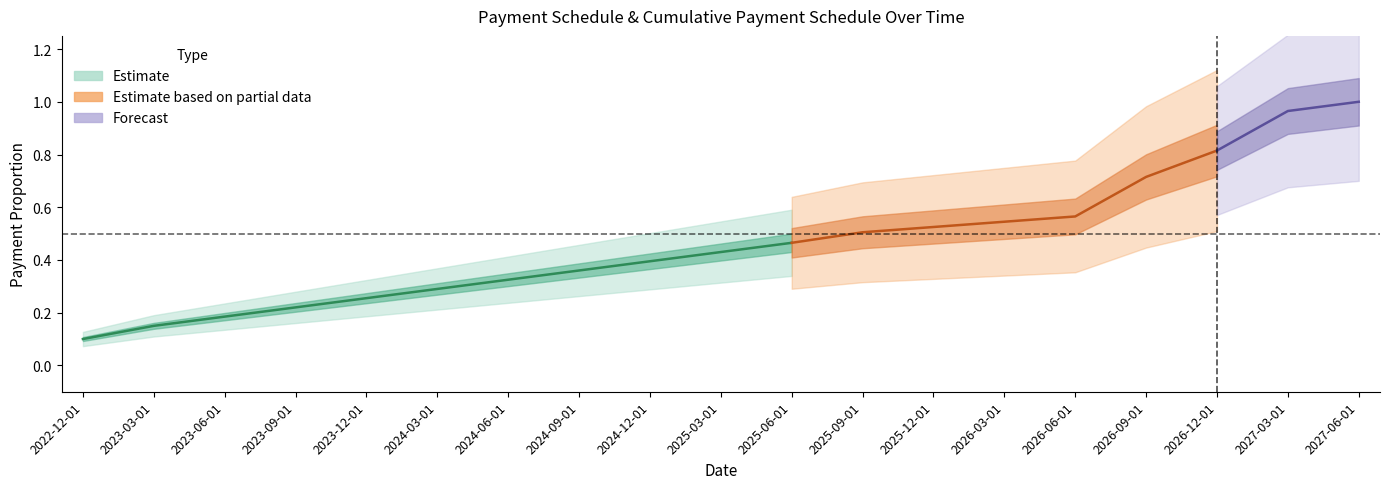

Does the chart have visible grid lines?

No